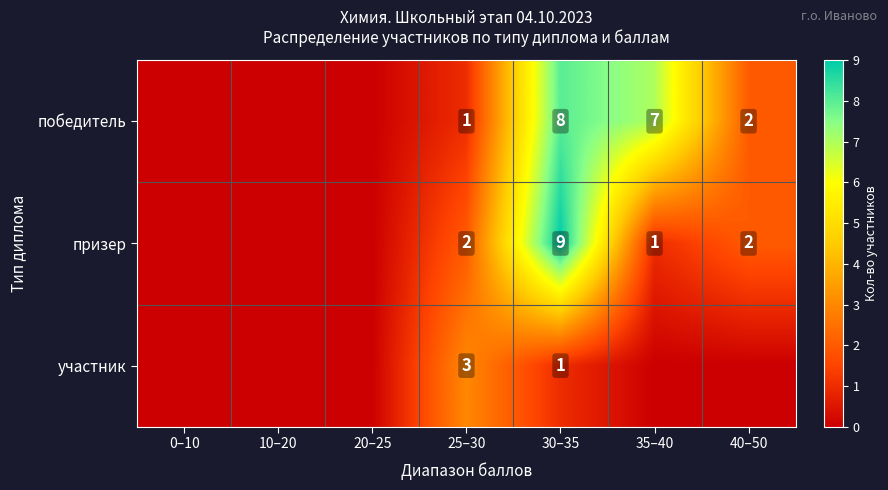

The участник series shows 3 at 25–30. True or false?

True